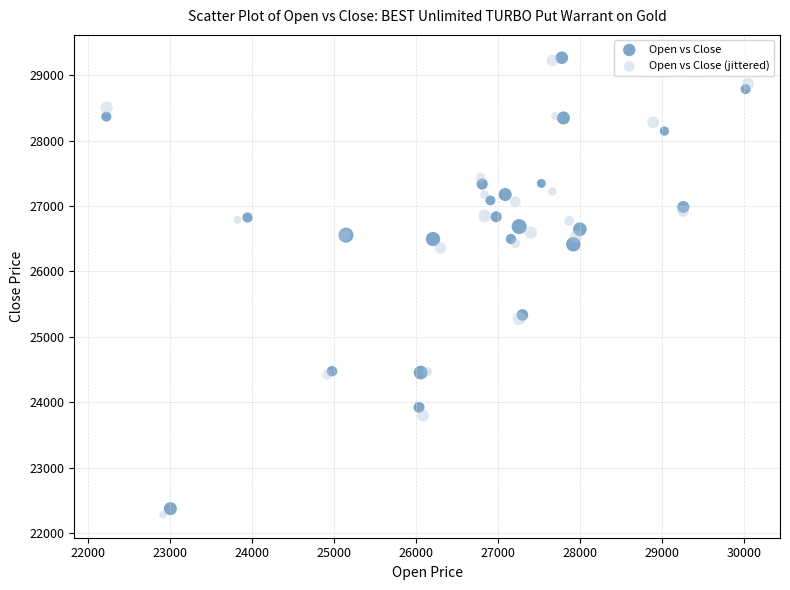

Which series reaches the minimum Y coordinate?

Open vs Close (jittered)